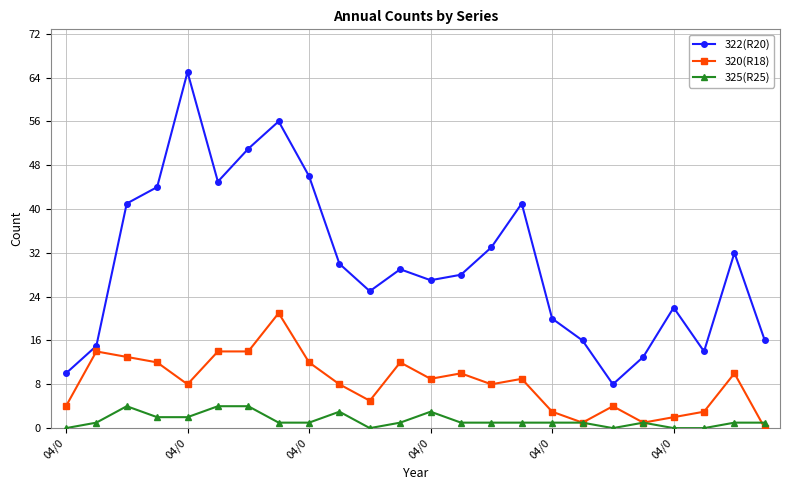

What is the maximum value shown in the chart?

65